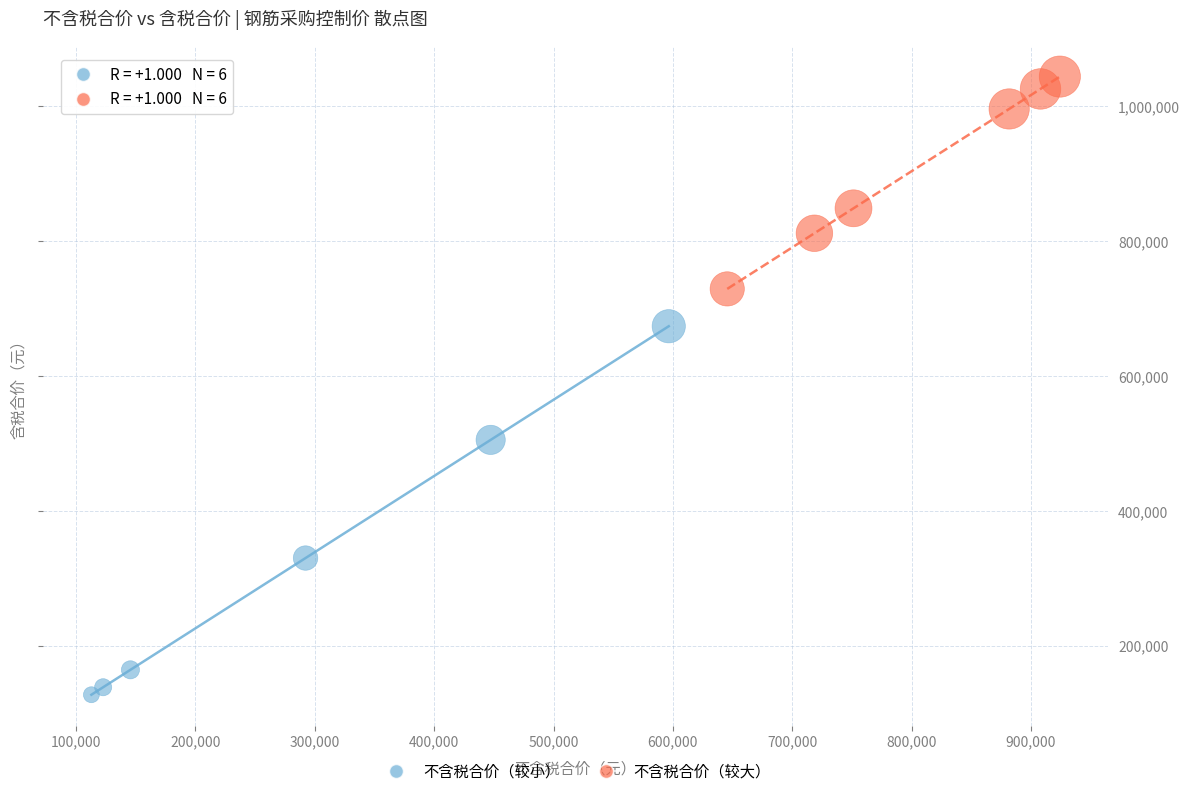

Which series contains the lowest Y value?

不含税合价（较小）